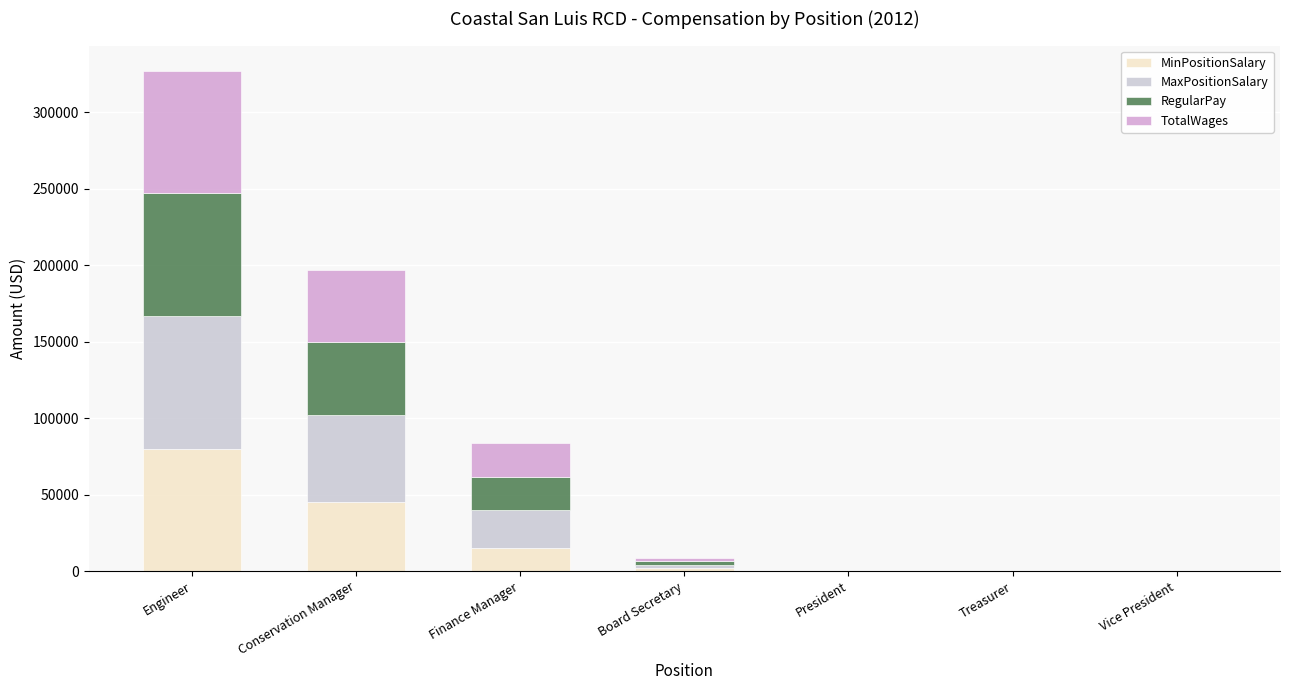

Are the bars grouped side by side (vs. stacked)?

No